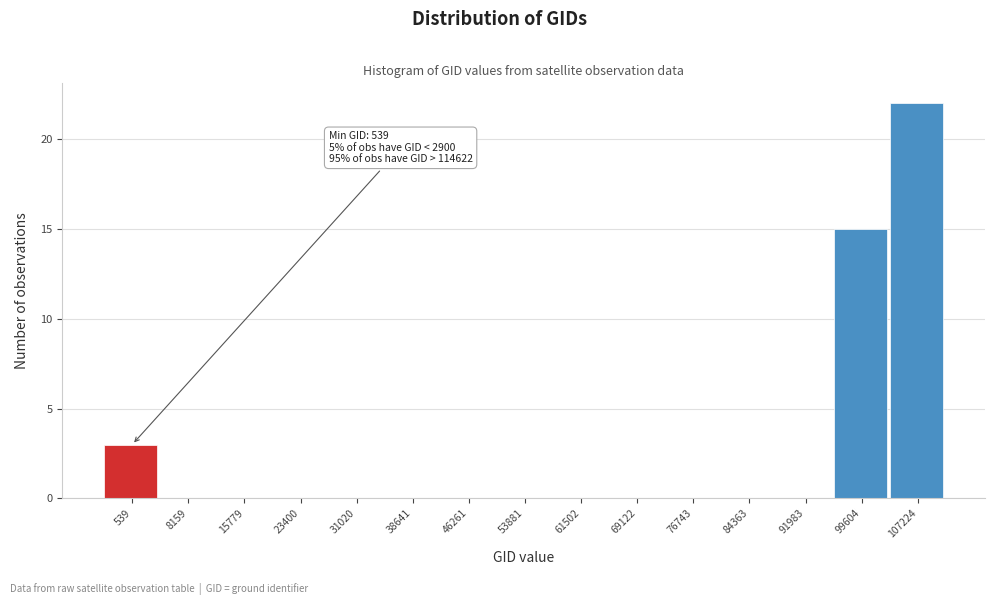

Reading right to left, what are all the values shown in this chart?

107224=22	99604=15	91983=0	84363=0	76743=0	69122=0	61502=0	53881=0	46261=0	38641=0	31020=0	23400=0	15779=0	8159=0	539=3